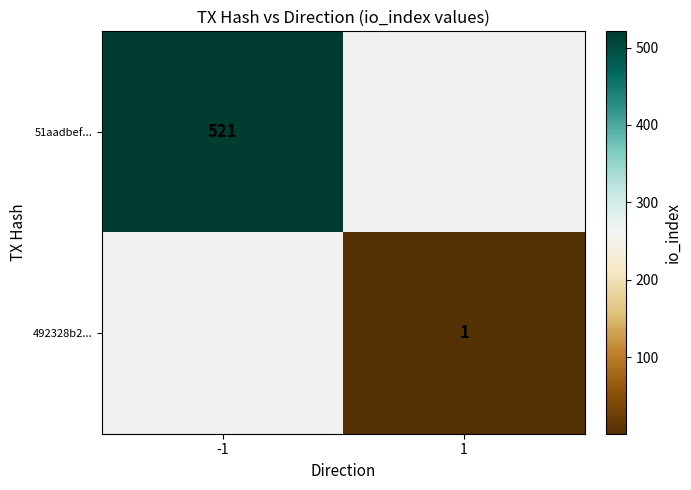

Is the value of 51aadbef... at -1 greater than the value of 492328b2... at 1?

Yes